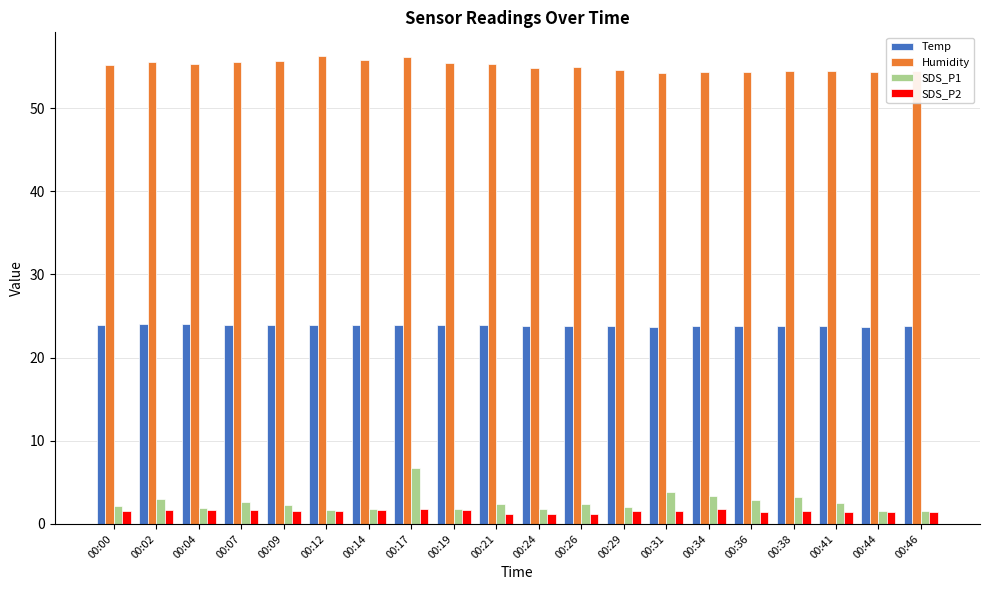

Which series has the largest range (max minus min)?

SDS_P1